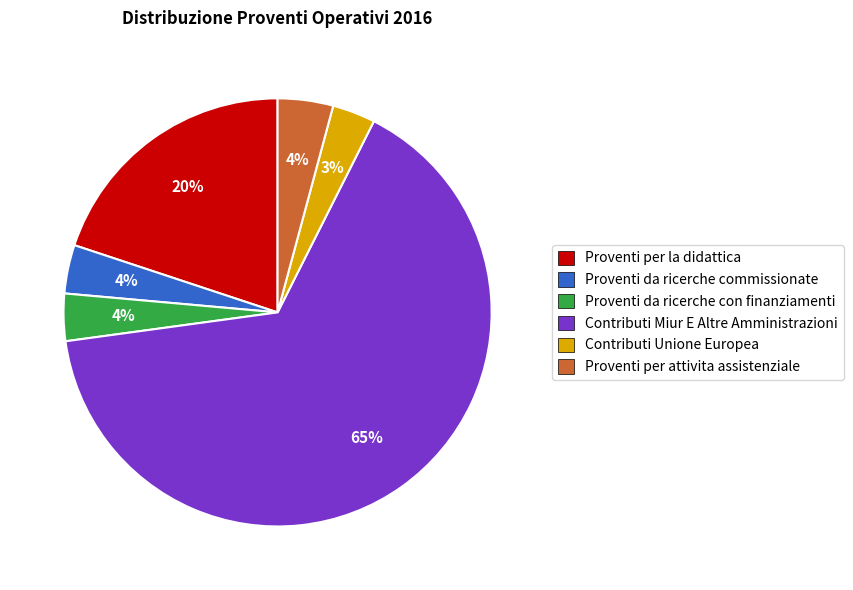

Which slice is the largest?

Contributi Miur E Altre Amministrazioni